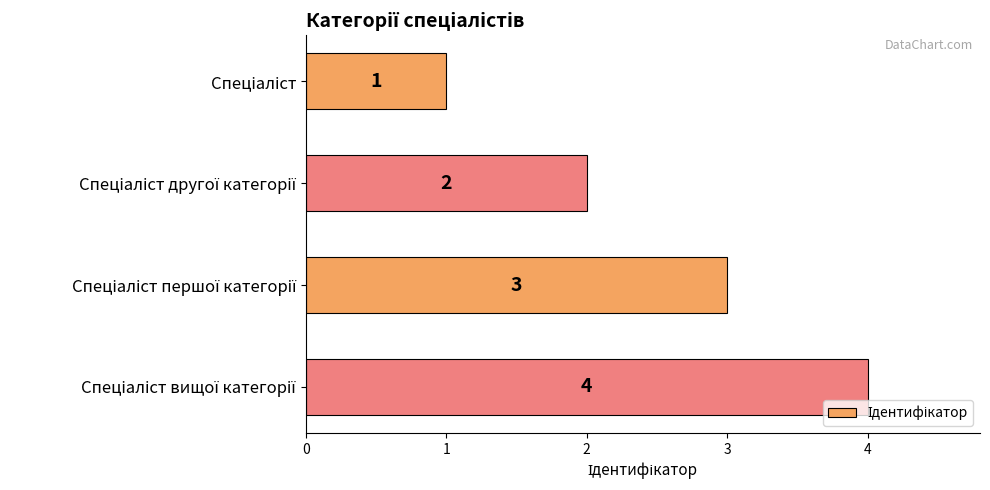

What is the maximum value shown in the chart?

4